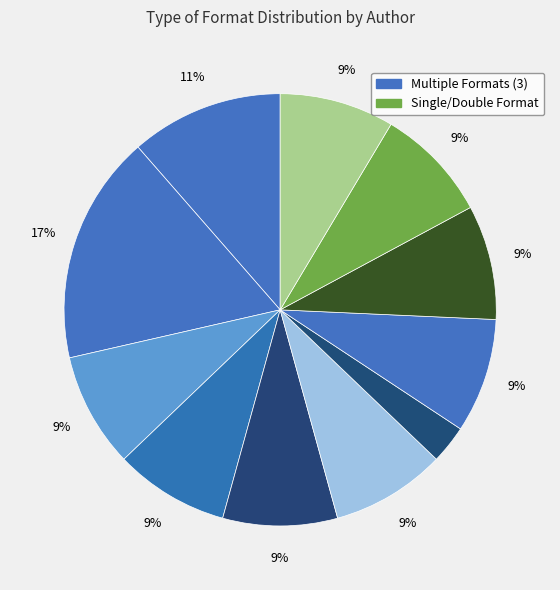

How many slices are in this pie chart?

11